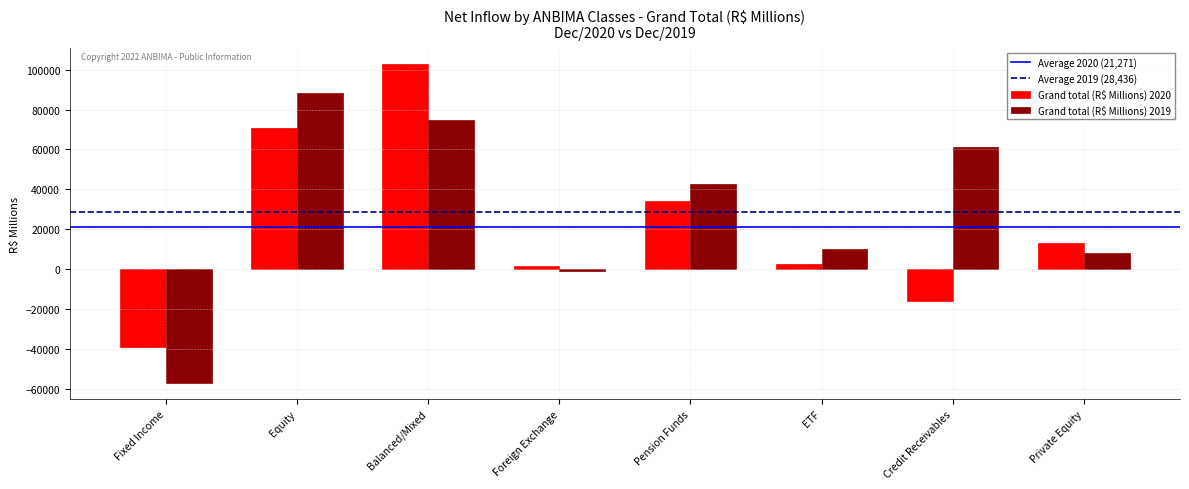

What is the total value across all series at Equity?

159166.6